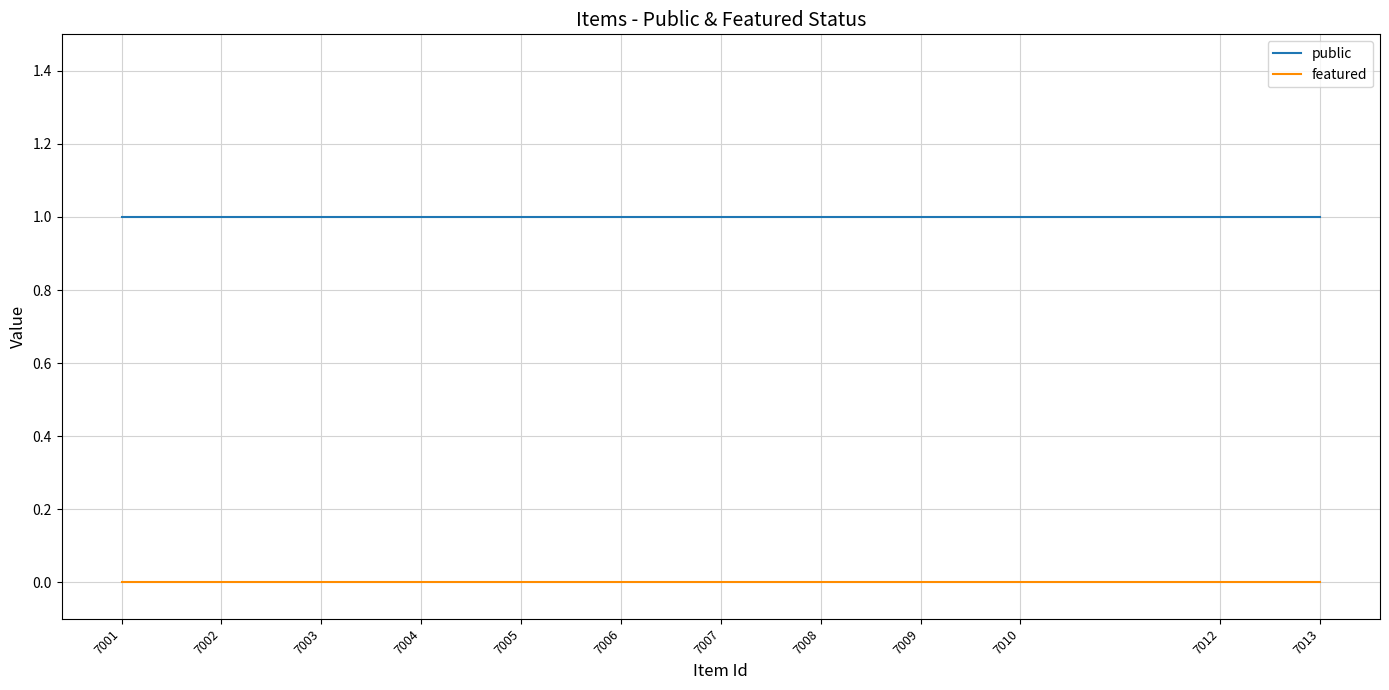

What are all the series names shown in the legend?

public, featured